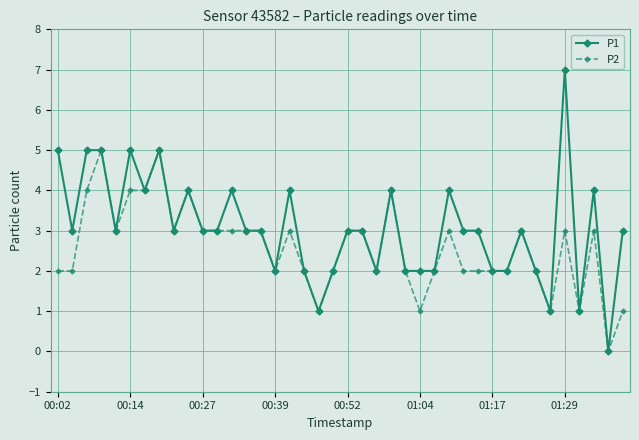

What is the sum of all P2 values?

103